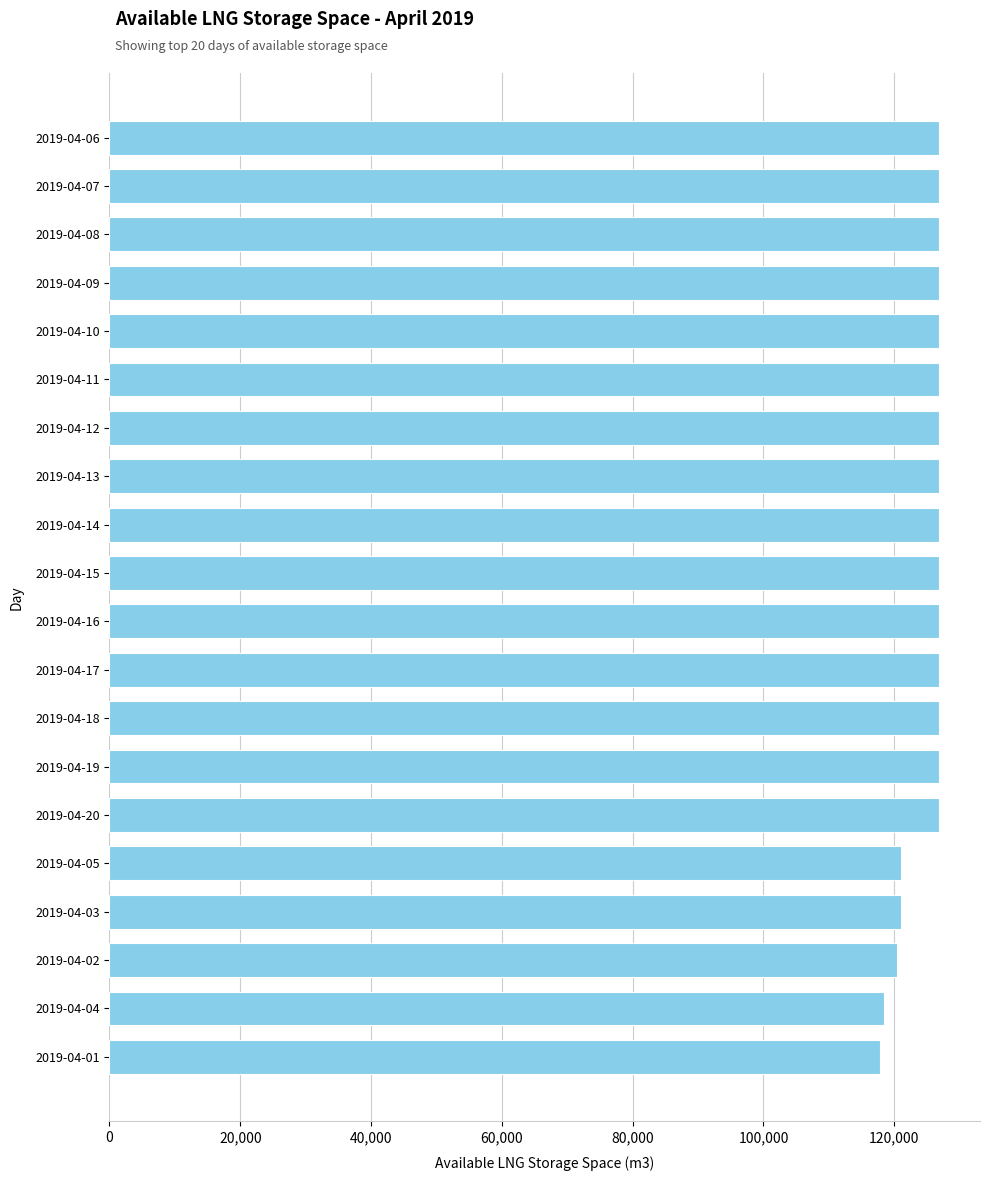

How many bars are there in total?

20